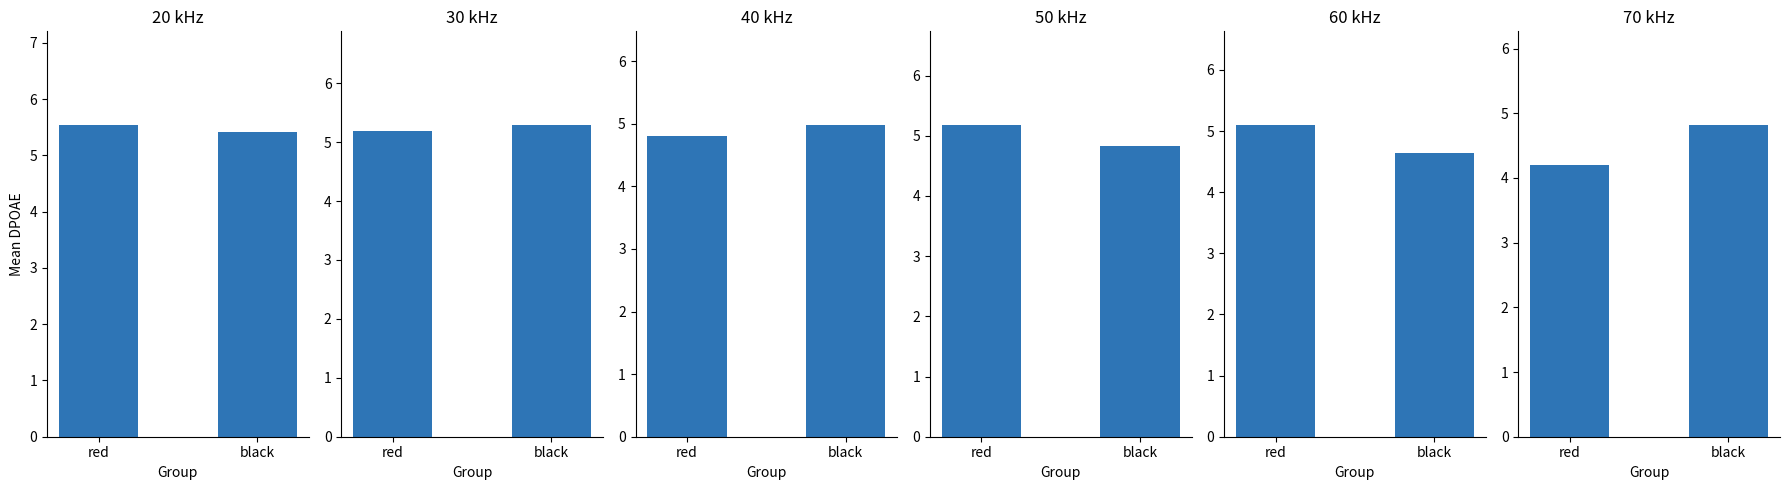

Does the chart contain stacked bars?

No